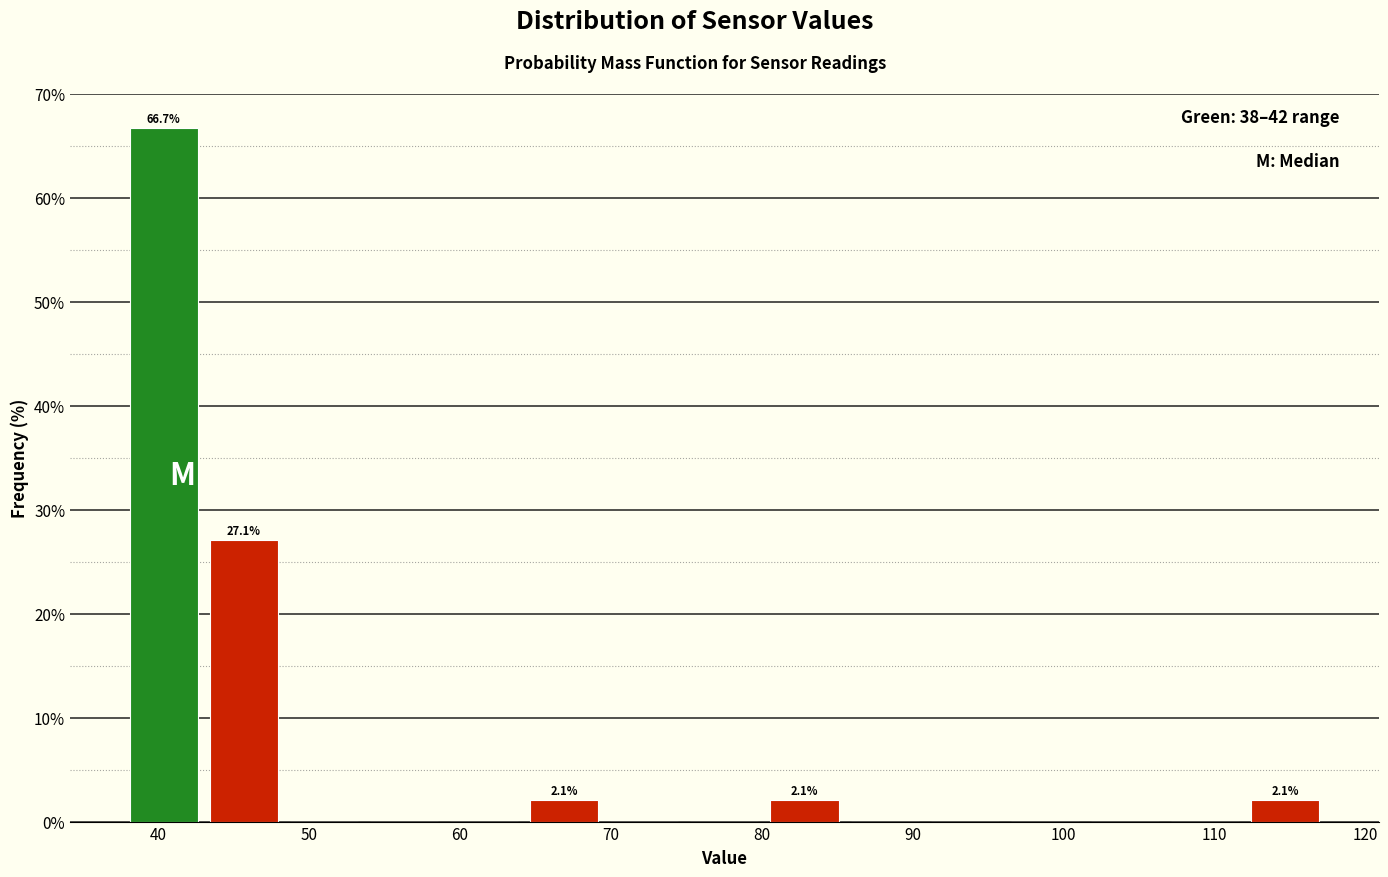

Over which range of the x-axis is the bar tallest?

38 to 43